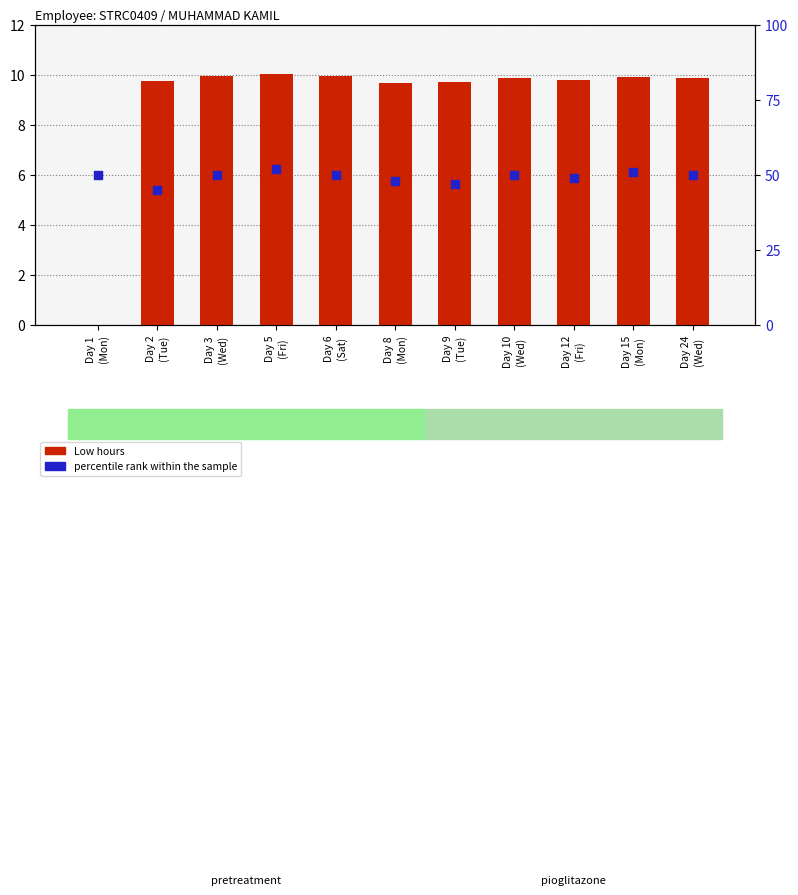

At which category is the sum across all series the highest?

Day 5
(Fri)